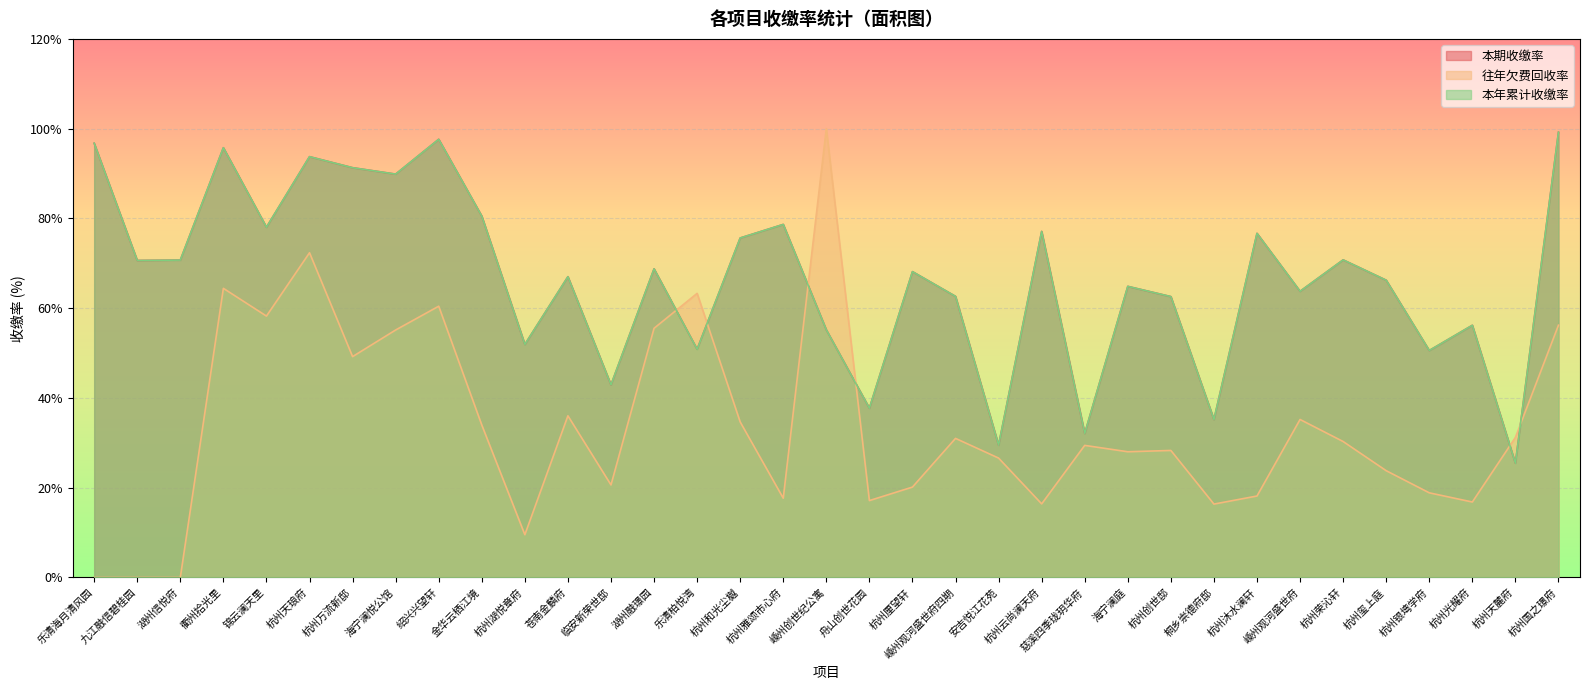

How many lines are shown in the chart?

3